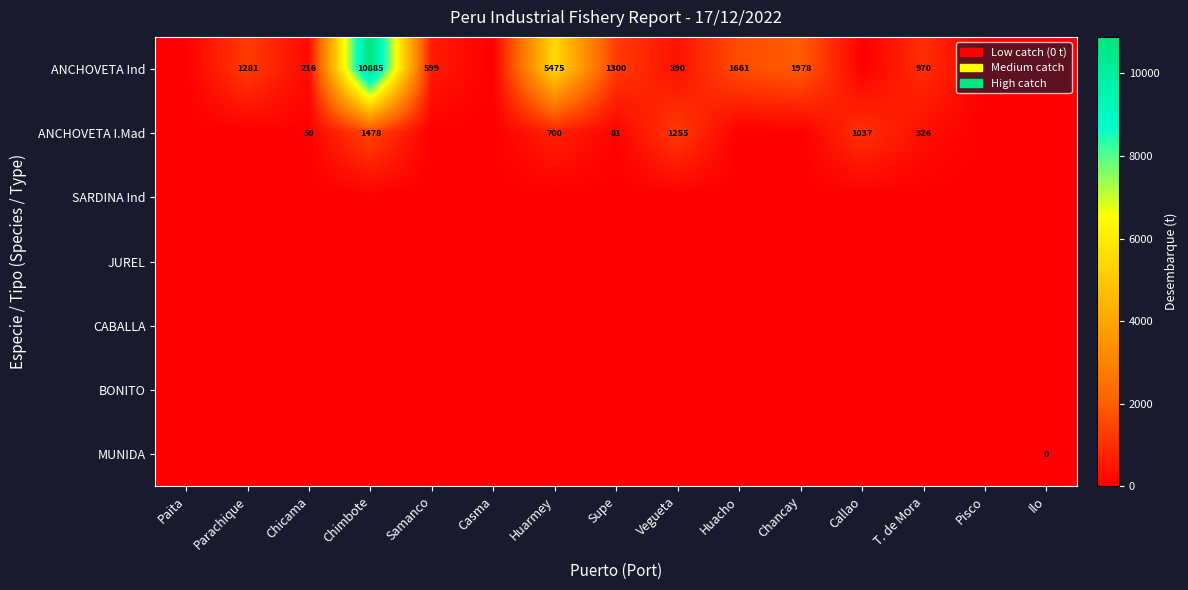

What is the greatest value displayed?

10885.2